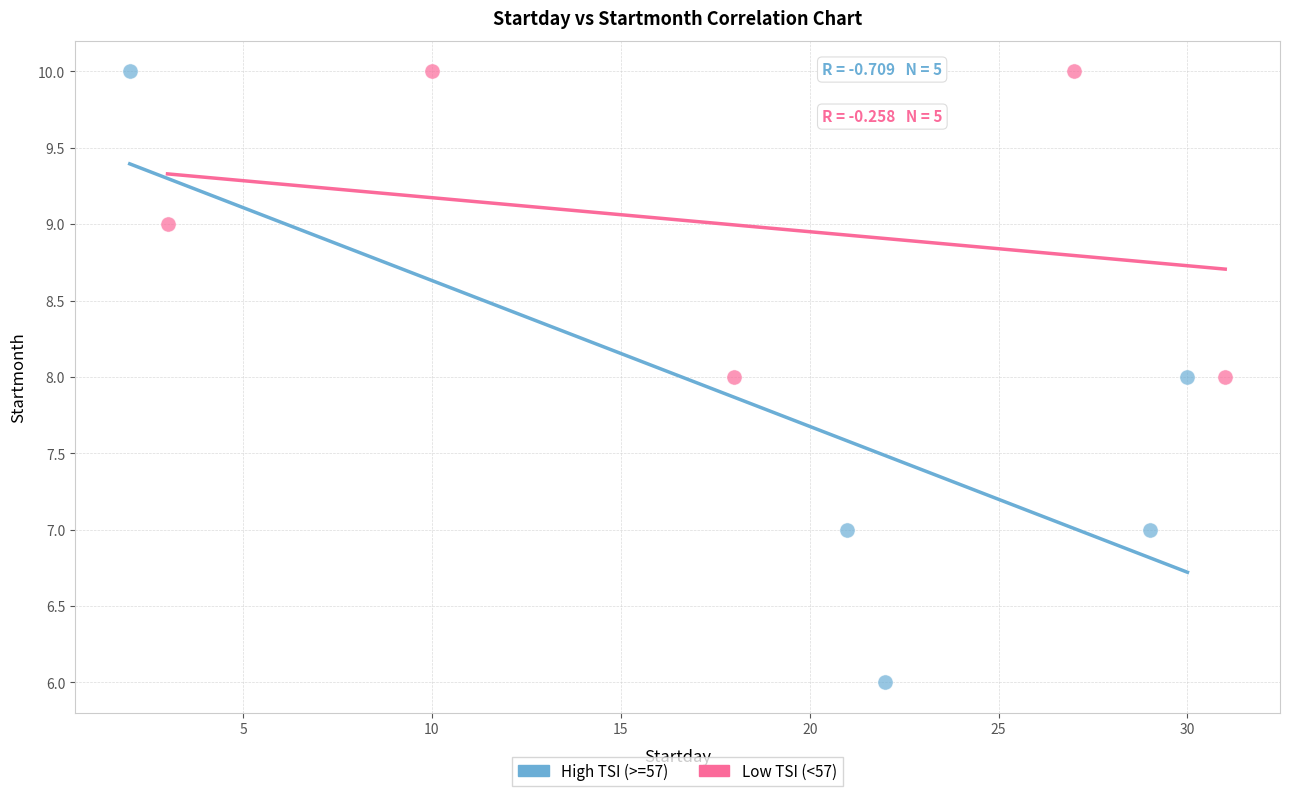

Which series reaches the minimum Y coordinate?

High TSI (>=57)